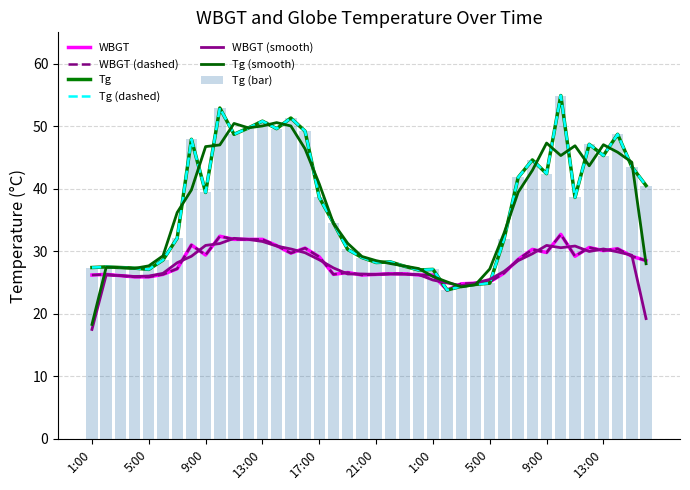

At which label is Tg closest to 39?

9:00